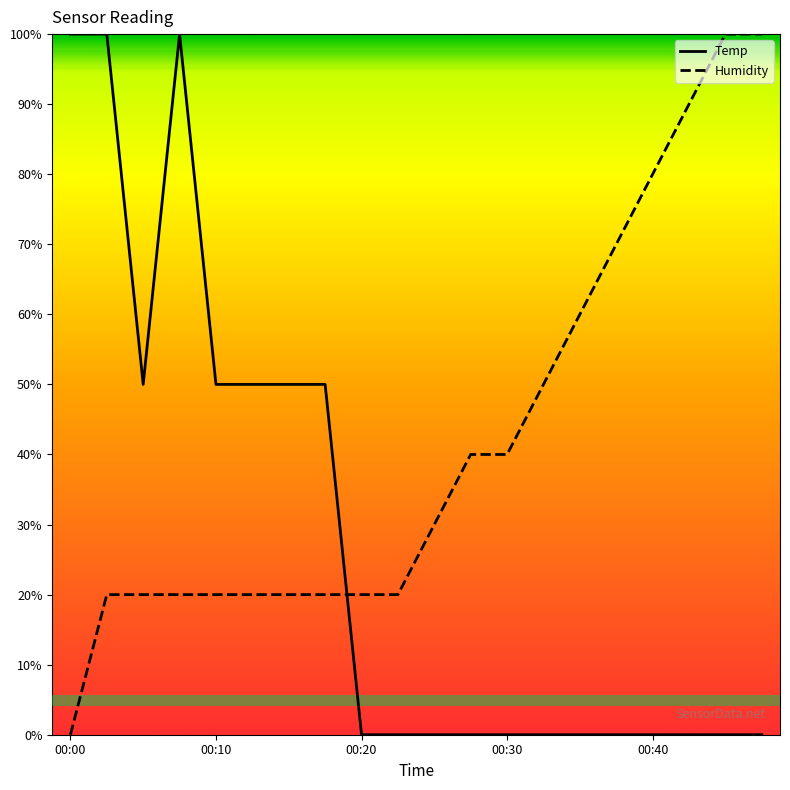

How many intersections are there between Temp and Humidity?

1